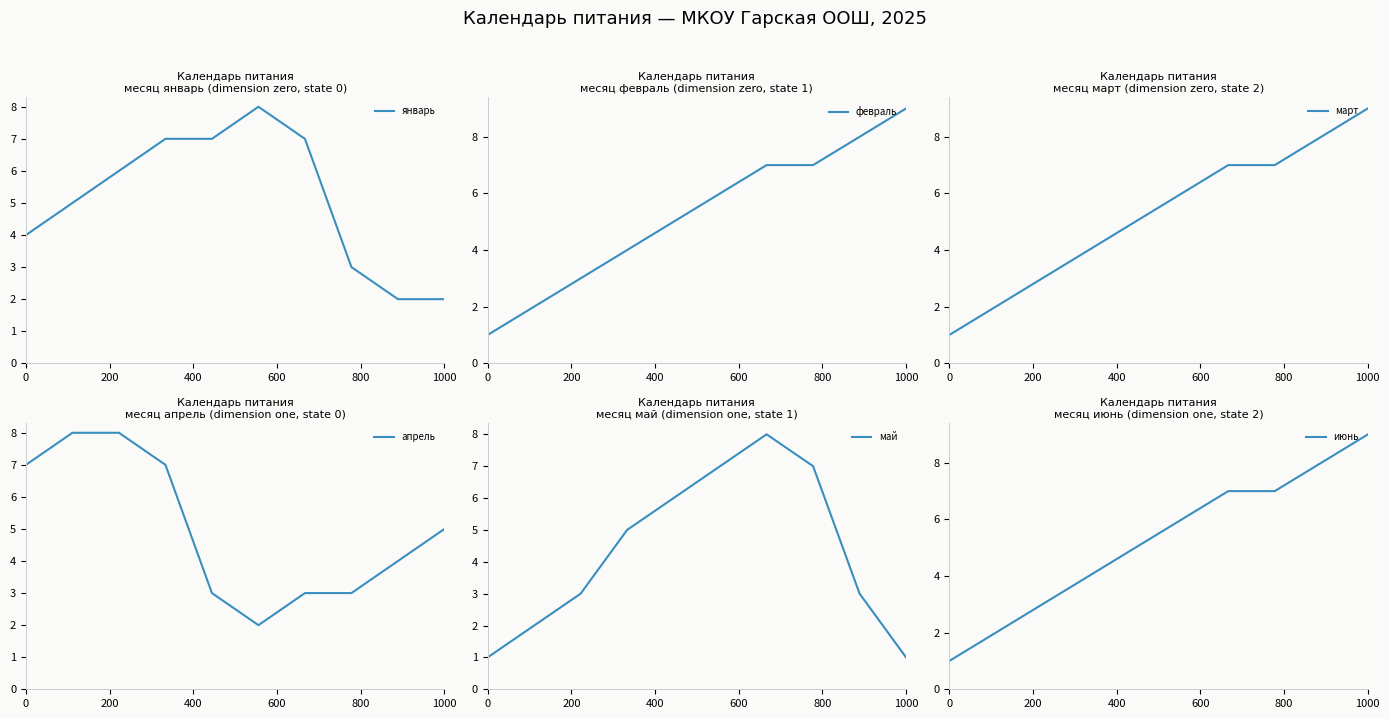

What is the difference between the maximum and second lowest values in the февраль series?

7